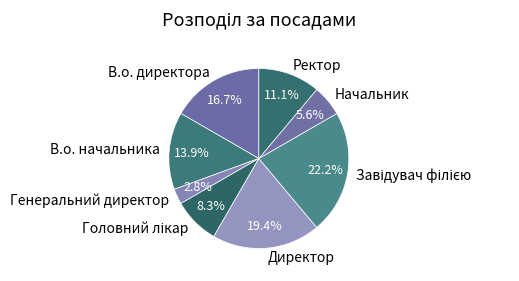

To the nearest percent, what is the average slice percentage?

12%